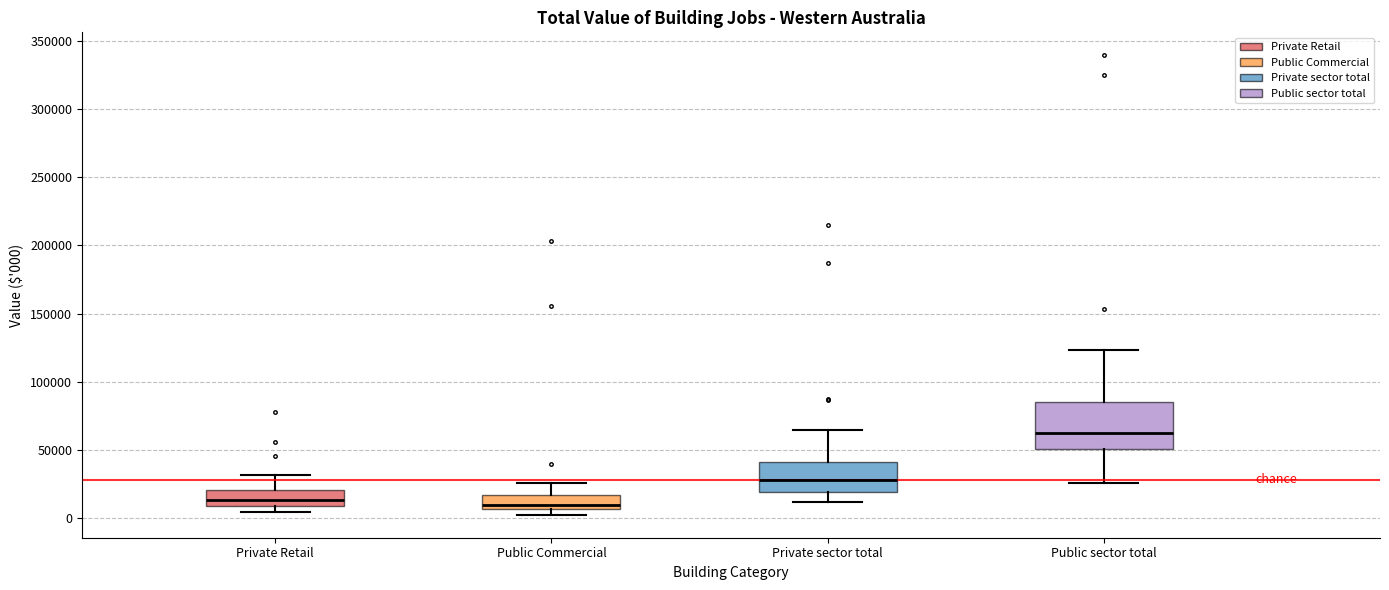

Which box is the tallest, from its lower edge to its upper edge?

Public sector total